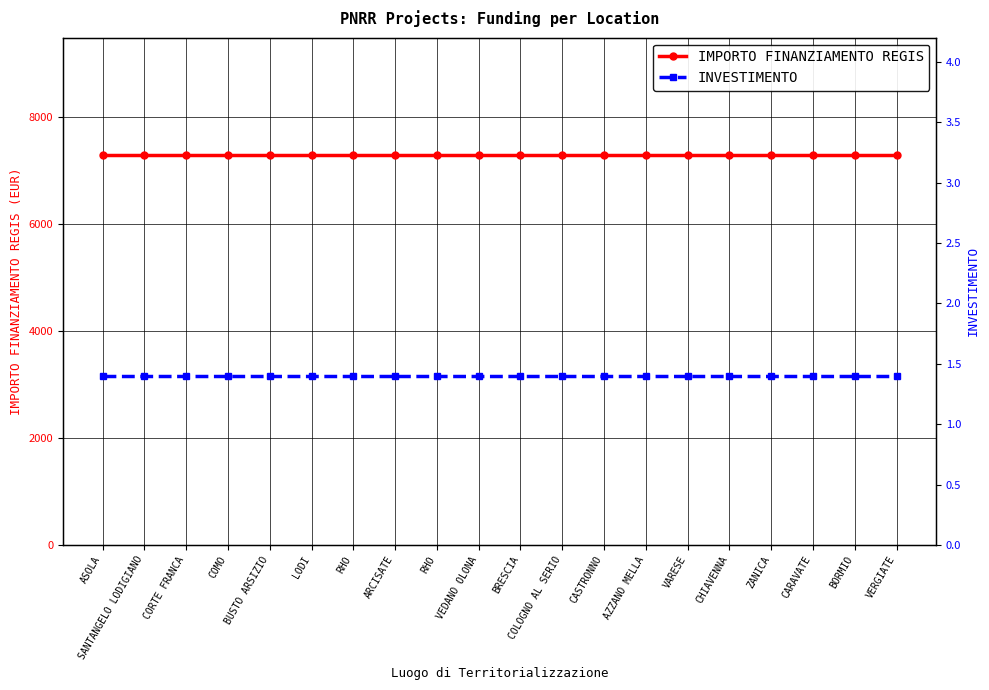

True or false: INVESTIMENTO has more than 2 points higher than both neighbors.

False